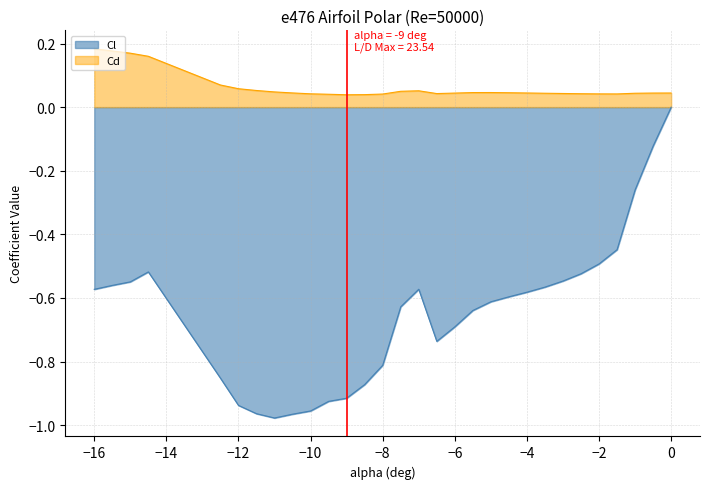

What is the sum of all Cl values?

-19.4